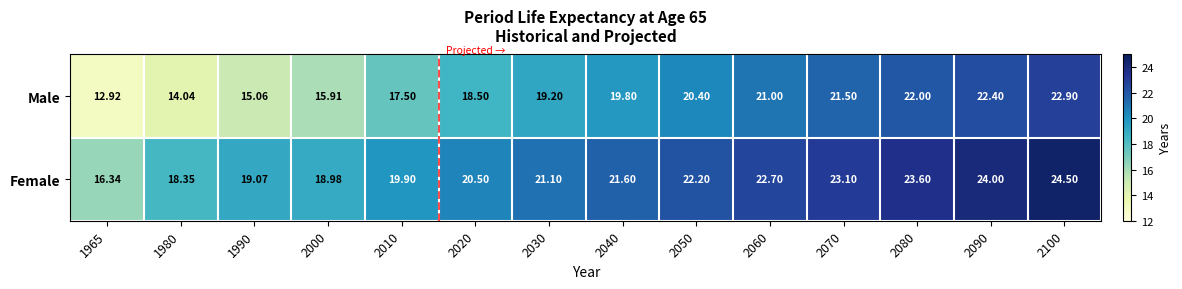

At how many categories does at least one series exceed 15?

14